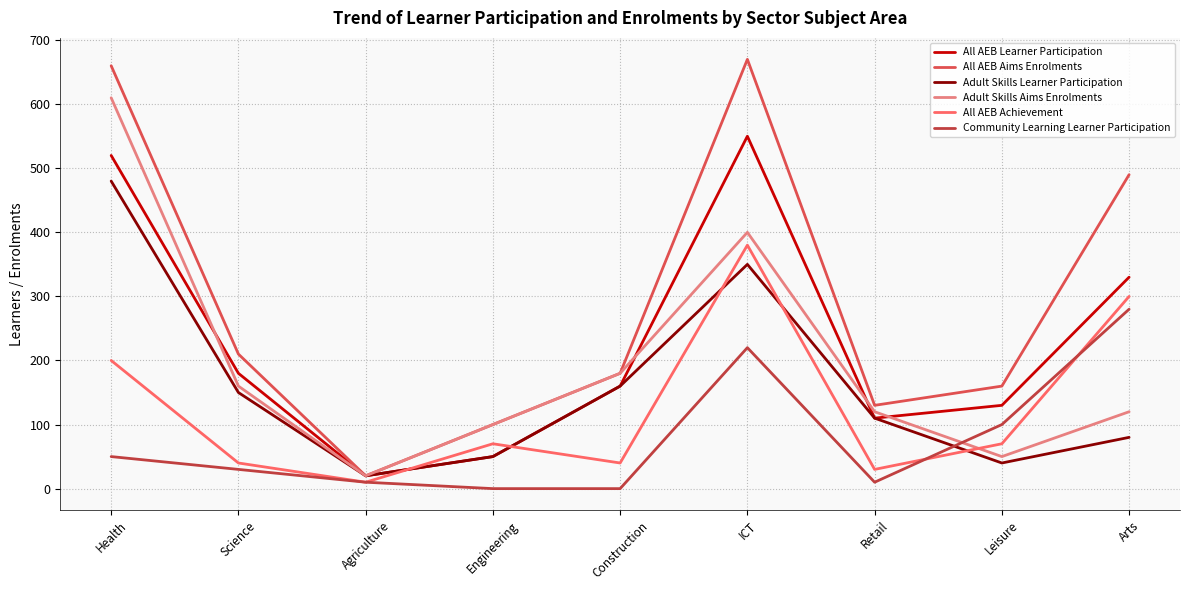

True or false: All AEB Learner Participation and Adult Skills Learner Participation intersect in this chart.

False